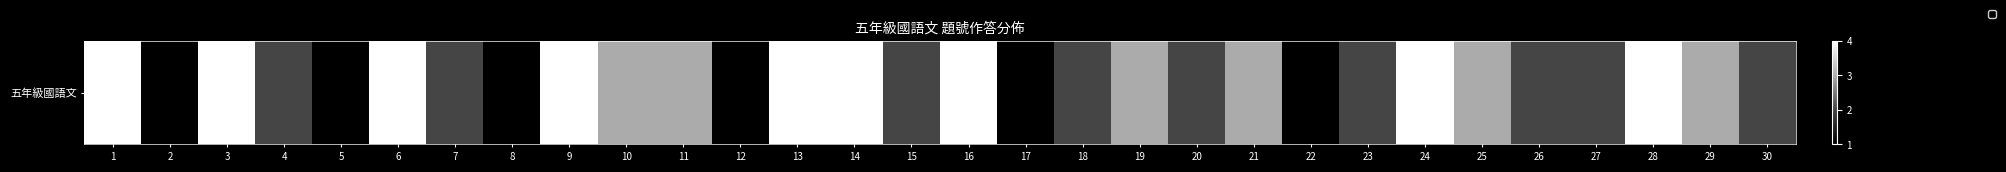

Which has a higher value, 15 or 23?

15